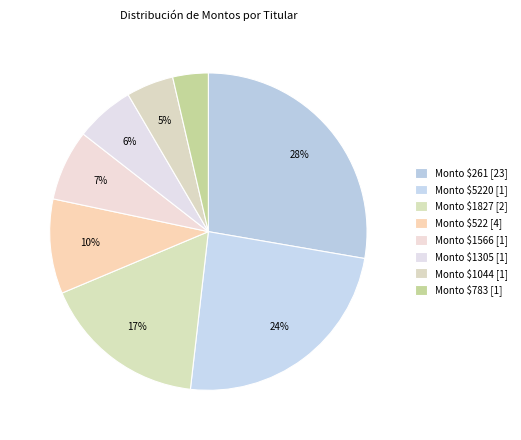

How many segments does this pie chart have?

8